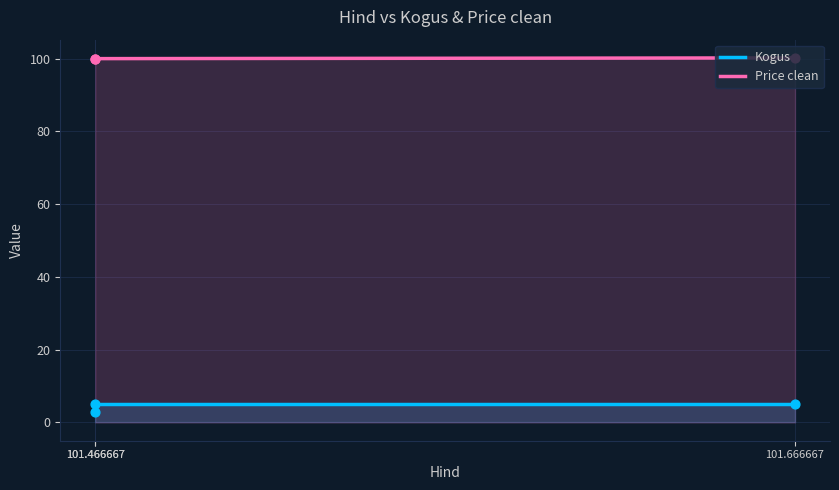

Which series contains the lowest Y value?

Kogus